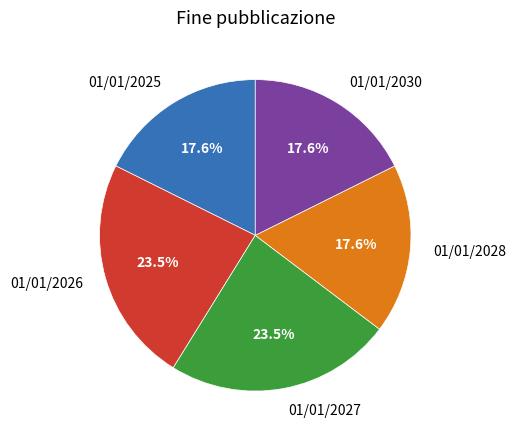

The 01/01/2025 slice represents 18% of the pie. True or false?

True